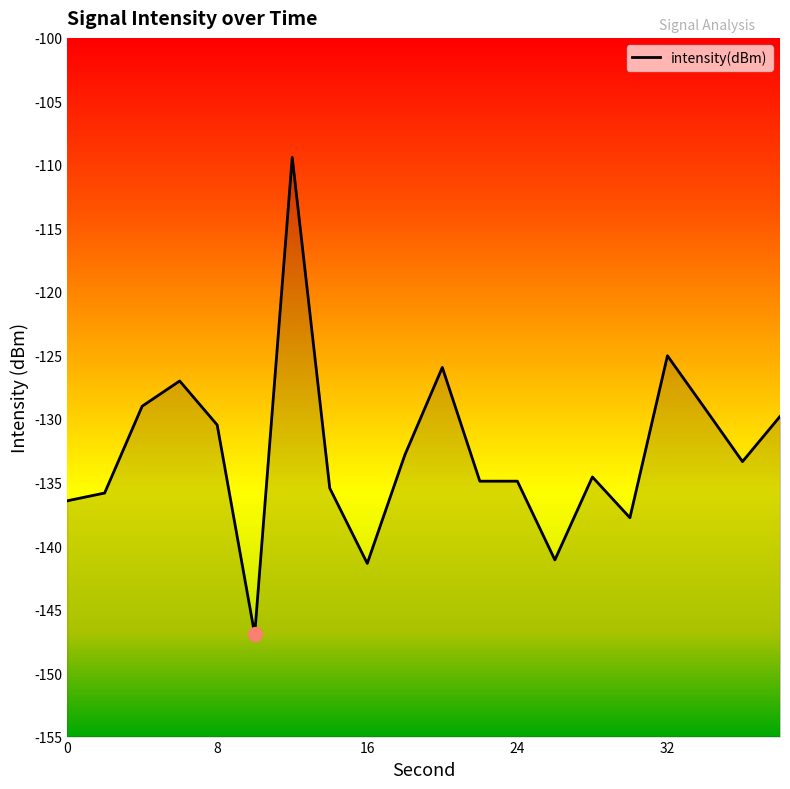

Which has a higher value, 2 or 4?

4